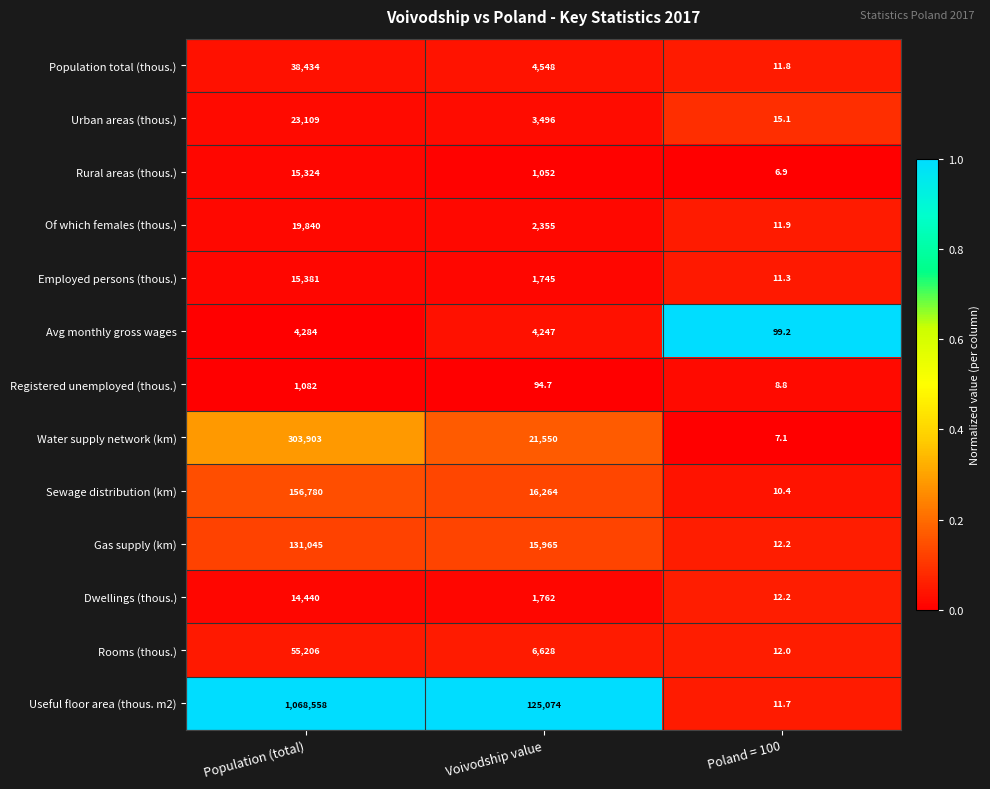

What is the maximum value shown in the chart?

1068558.0